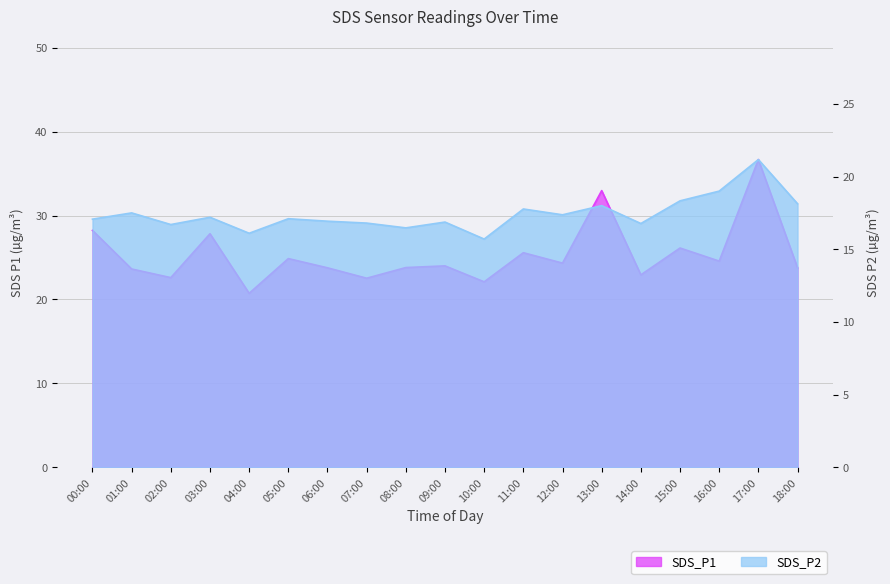

What is the sum of the SDS_P1 values at 12:00 and 13:00?

57.3